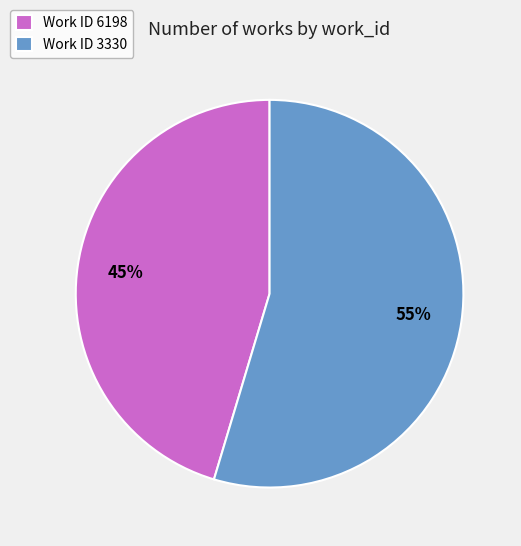

Between Work ID 6198 and Work ID 3330, which is larger?

Work ID 3330